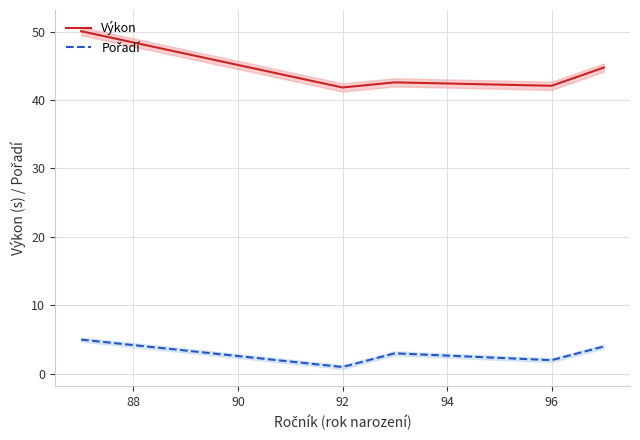

Reading right to left, list all the values displayed in this chart.

Výkon: 44.7	42.1	42.6	41.8	50.0
Pořadí: 4.0	2.0	3.0	1.0	5.0